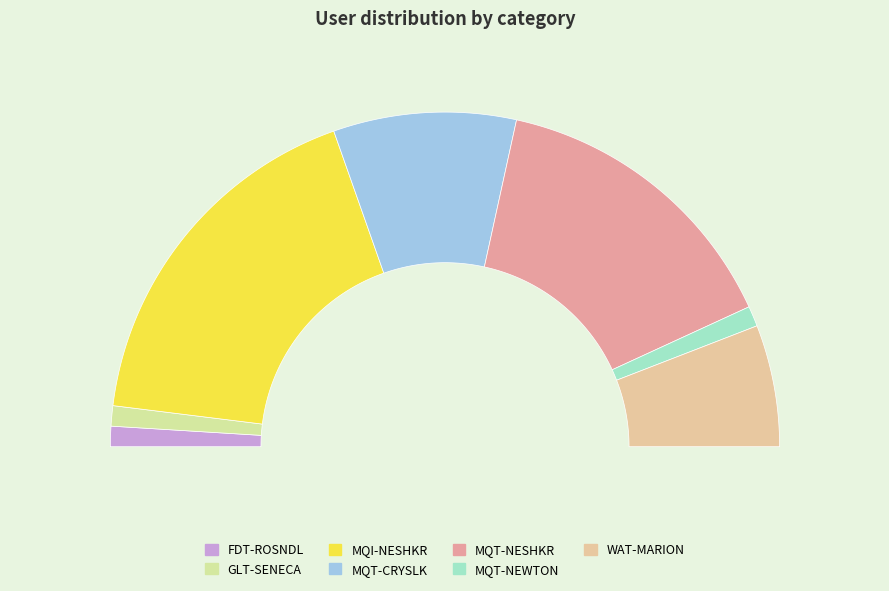

The MQI-NESHKR slice represents 35% of the pie. True or false?

True